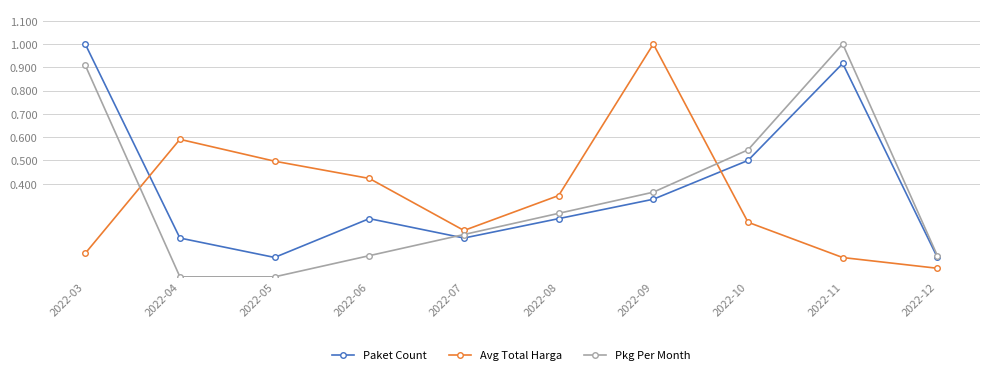

What is the maximum value for Paket Count?

1.0